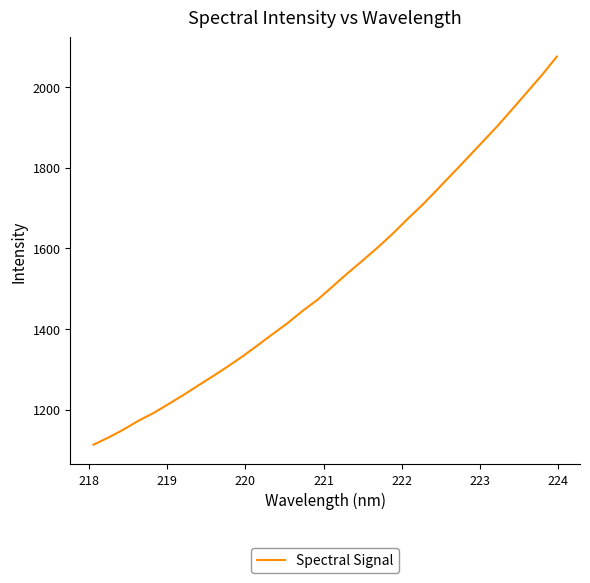

What is the difference between the maximum and minimum values?

962.8